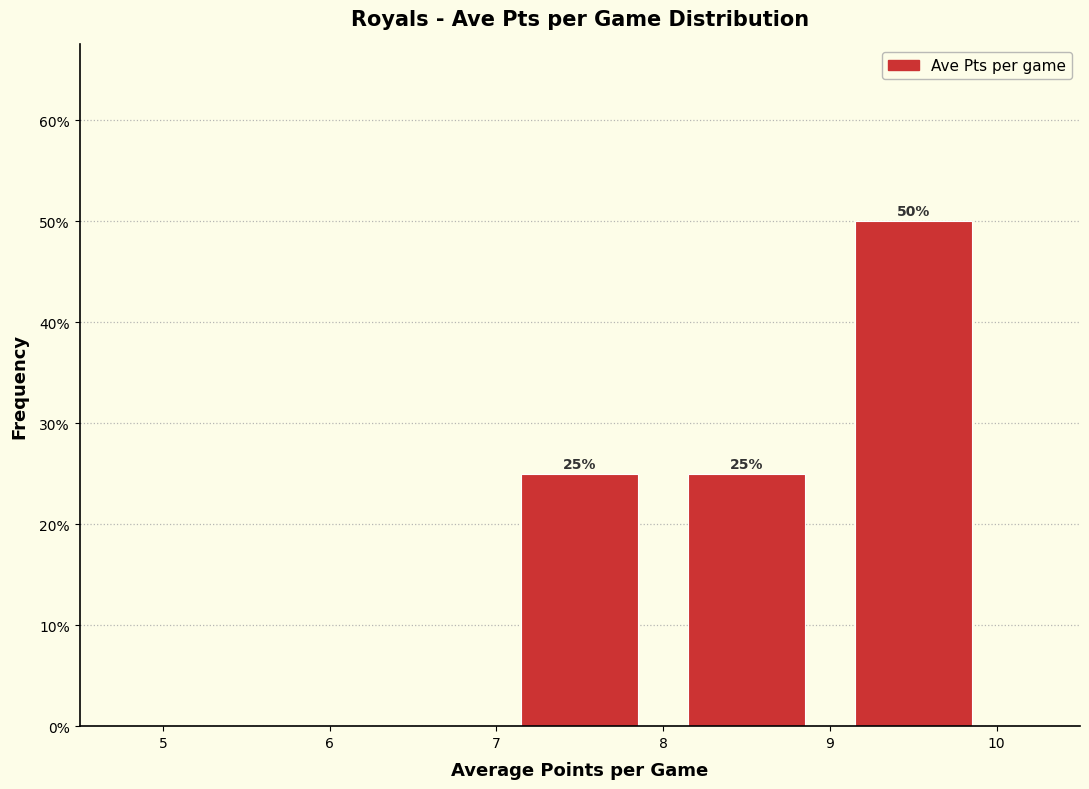

Which range on the x-axis has the tallest bar?

9 to 10